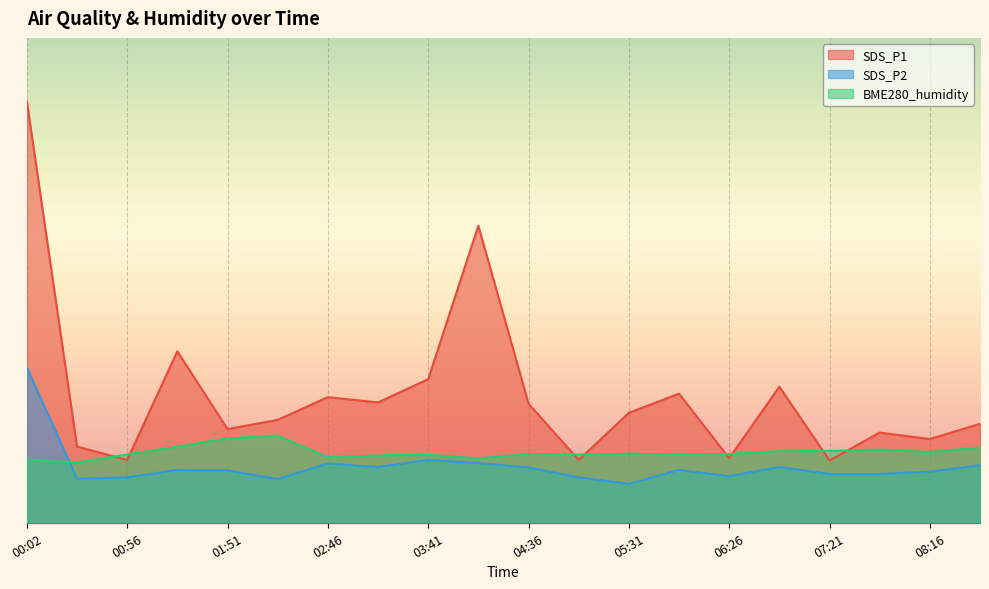

How many categories are shown in the chart?

20